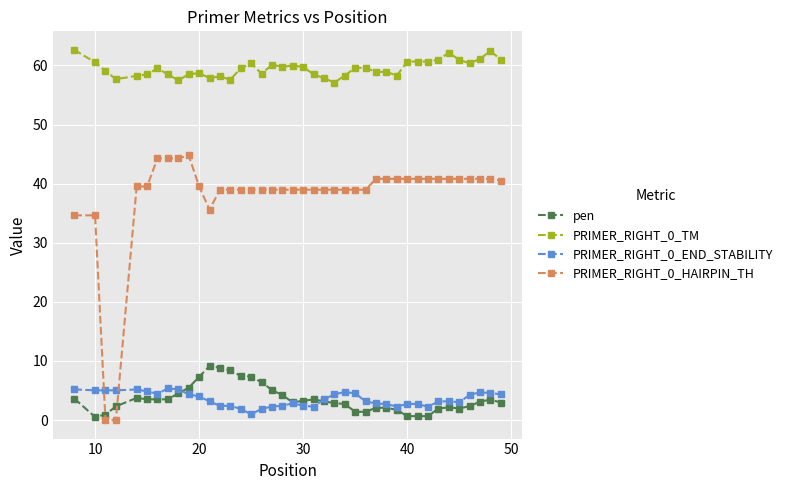

What are all the series names shown in the legend?

pen, PRIMER_RIGHT_0_TM, PRIMER_RIGHT_0_END_STABILITY, PRIMER_RIGHT_0_HAIRPIN_TH